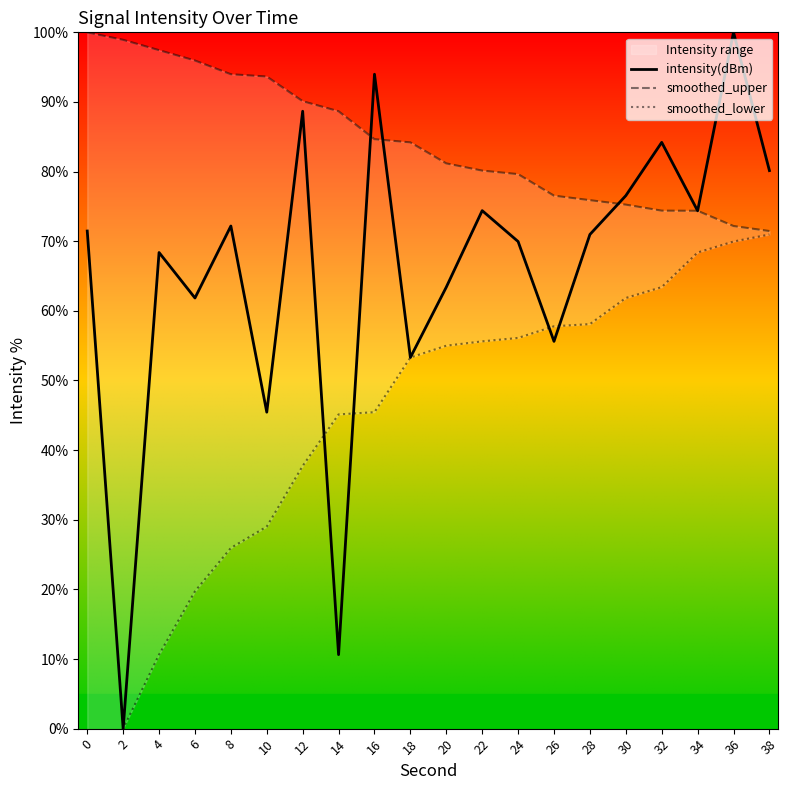

True or false: smoothed_lower and smoothed_upper intersect in this chart.

False